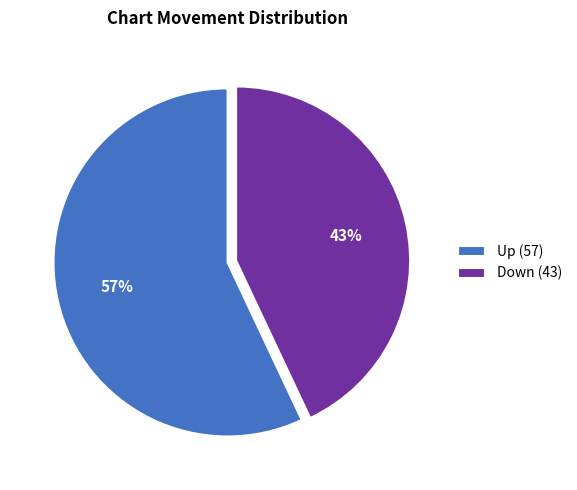

What is the majority slice?

Up